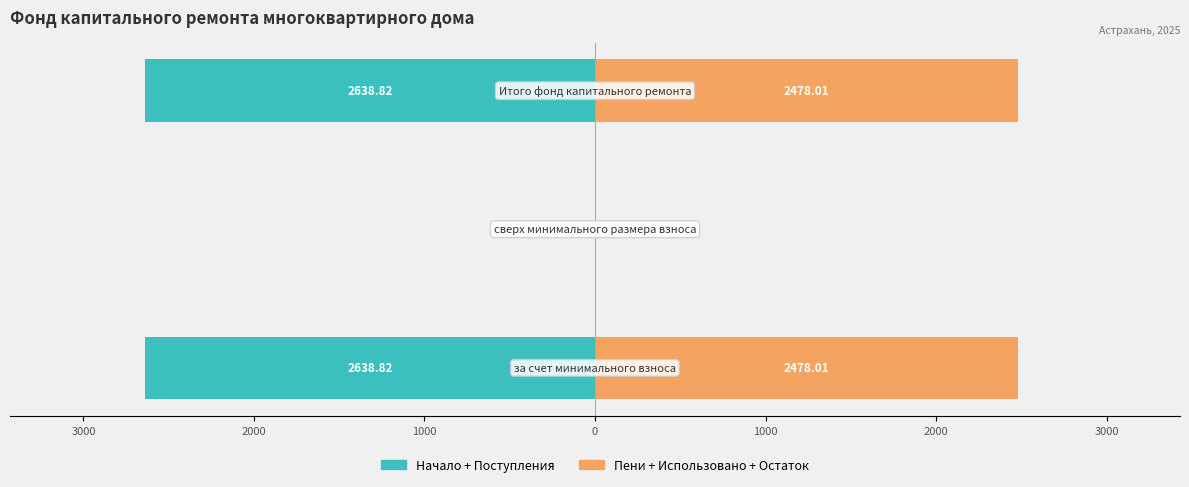

The value of Пени + Использовано + Остаток at 2000 is 2478.0. True or false?

True